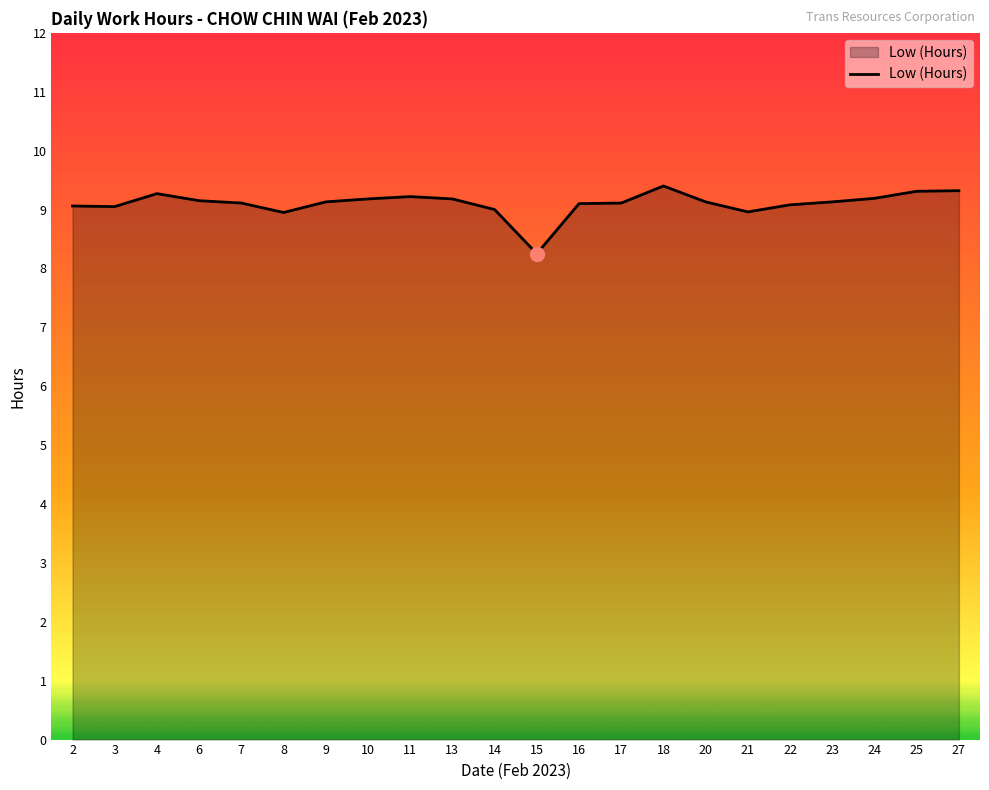

At which category does the chart reach its minimum across all series?

15